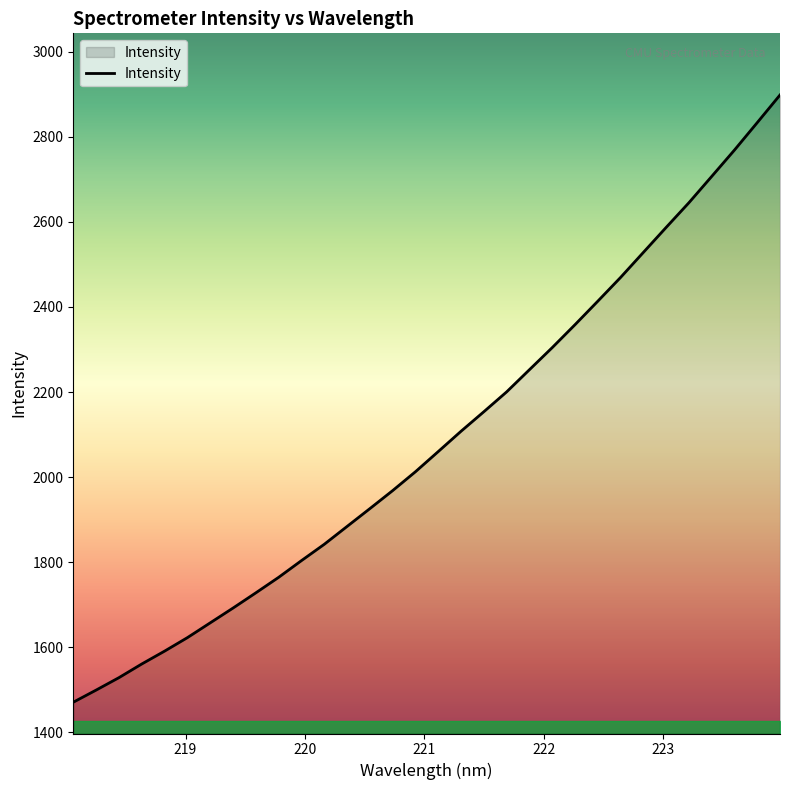

What is the smallest value displayed?

1470.8